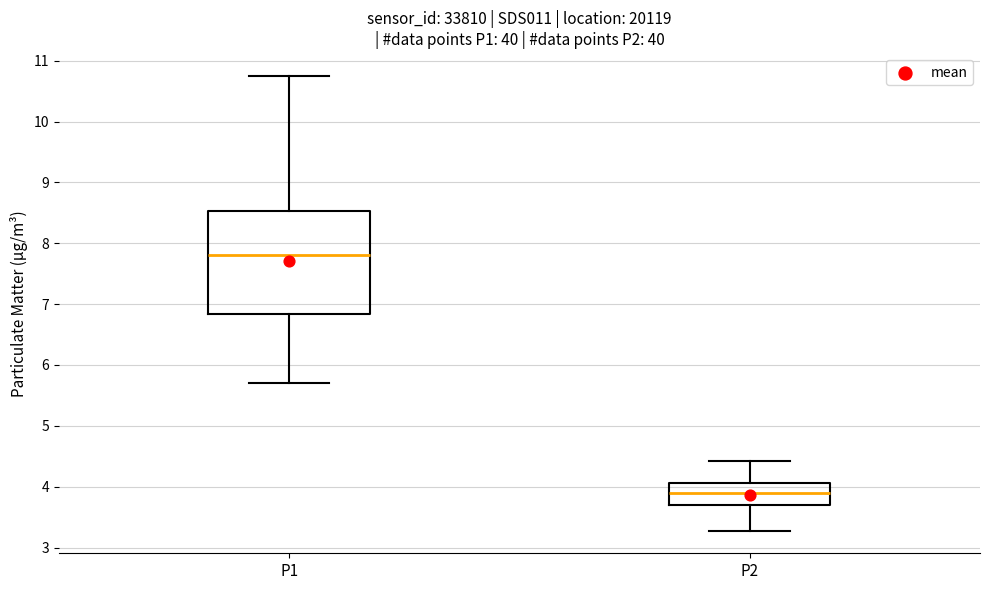

Which box has the lowest median line?

P2